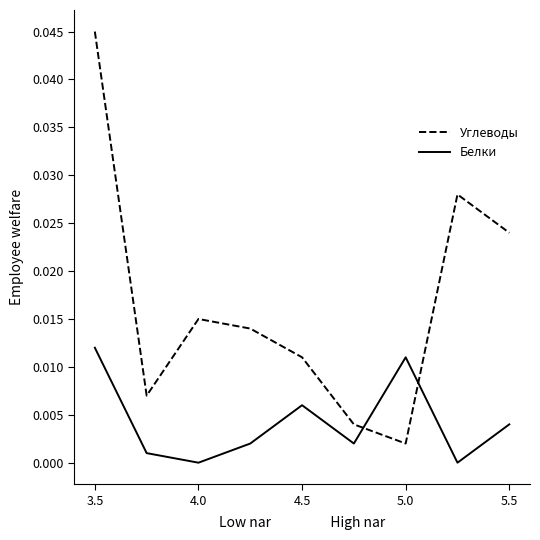

How many series are shown in this chart?

2